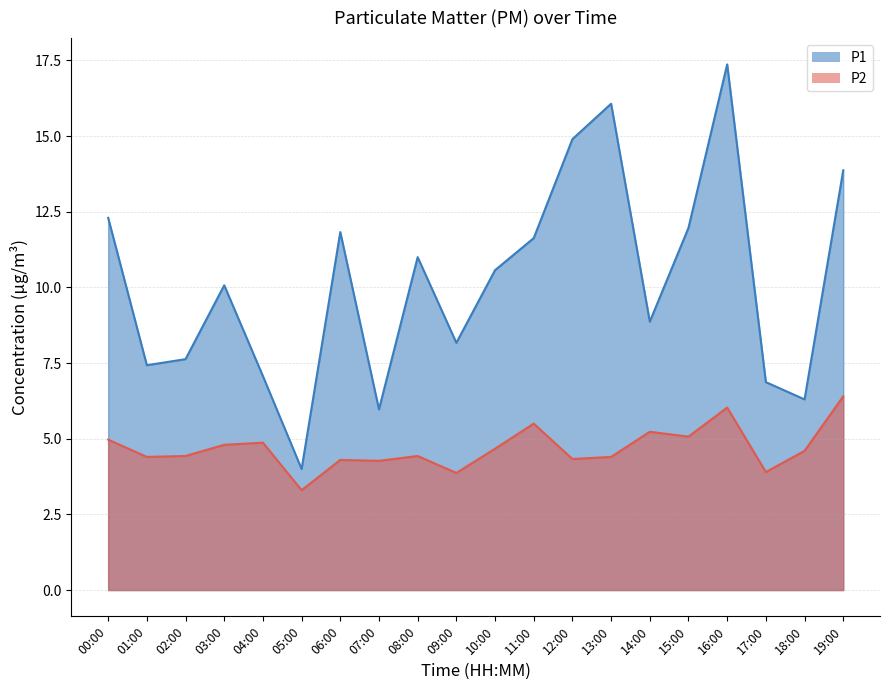

List the series in order of their overall mean, highest first.

P1, P2